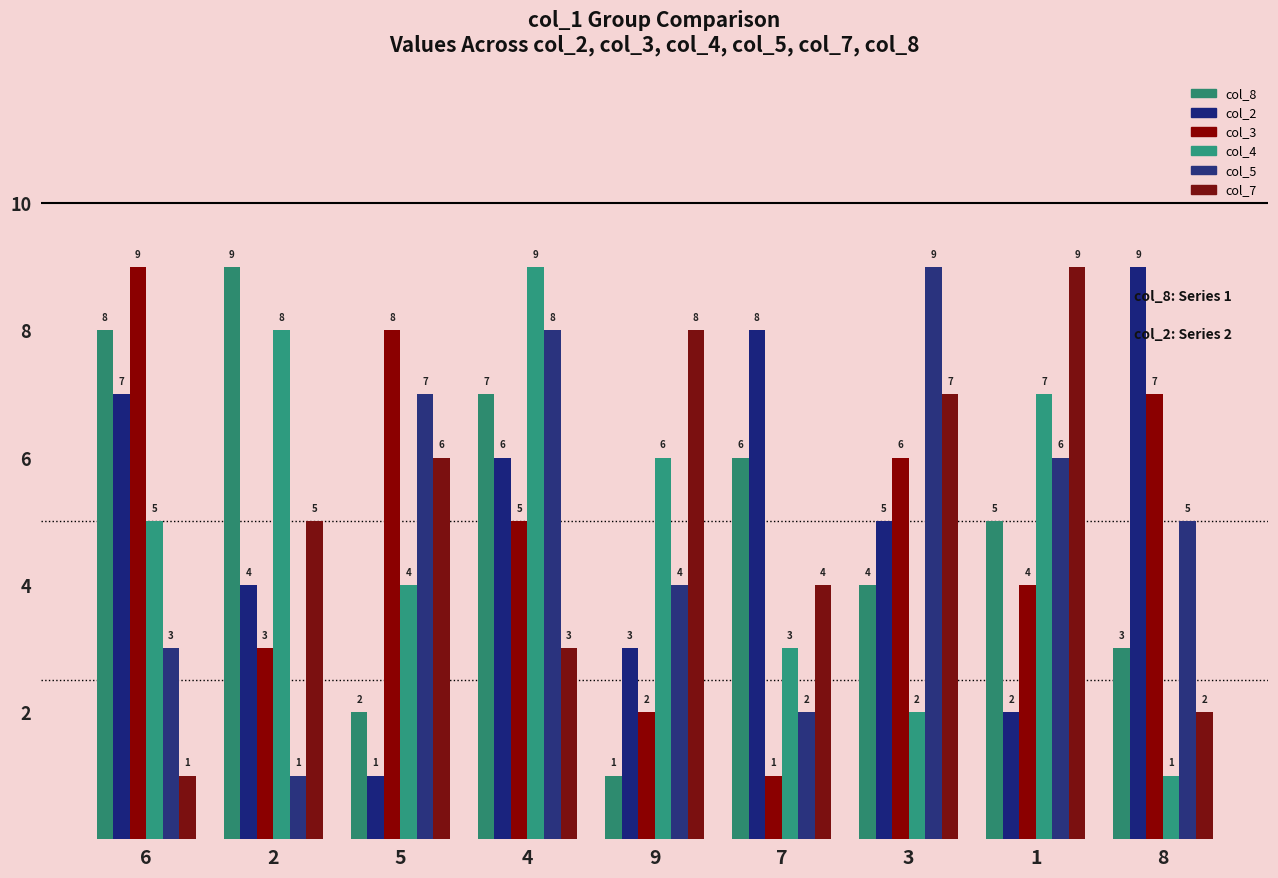

Reading right to left, transcribe all the data shown in this chart.

col_8: 8=3	1=5	3=4	7=6	9=1	4=7	5=2	2=9	6=8
col_2: 8=9	1=2	3=5	7=8	9=3	4=6	5=1	2=4	6=7
col_3: 8=7	1=4	3=6	7=1	9=2	4=5	5=8	2=3	6=9
col_4: 8=1	1=7	3=2	7=3	9=6	4=9	5=4	2=8	6=5
col_5: 8=5	1=6	3=9	7=2	9=4	4=8	5=7	2=1	6=3
col_7: 8=2	1=9	3=7	7=4	9=8	4=3	5=6	2=5	6=1